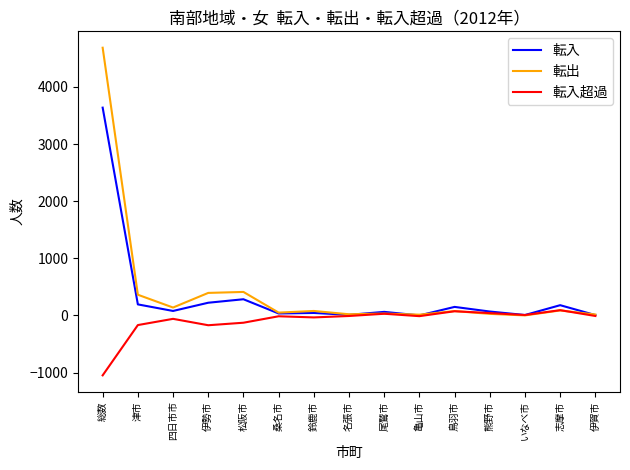

In 転入超過, how many points are lower than both neighbors (excluding endpoints)?

4